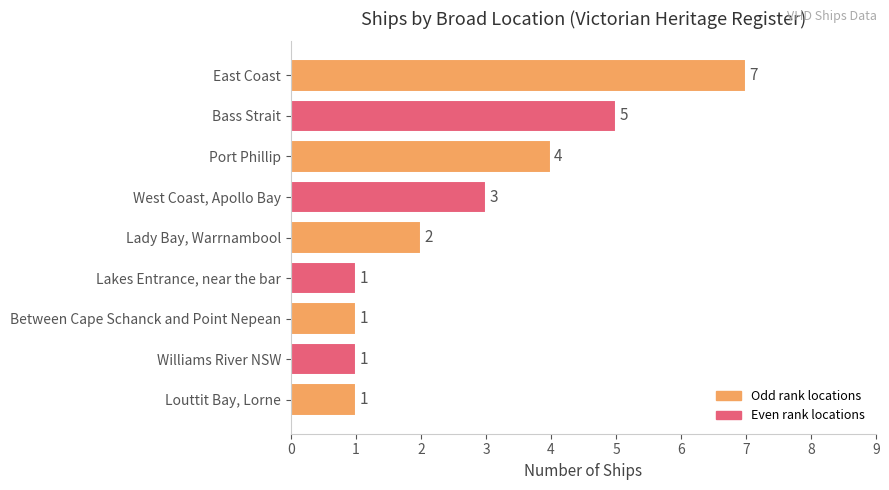

What is the difference between the second highest and minimum values?

4